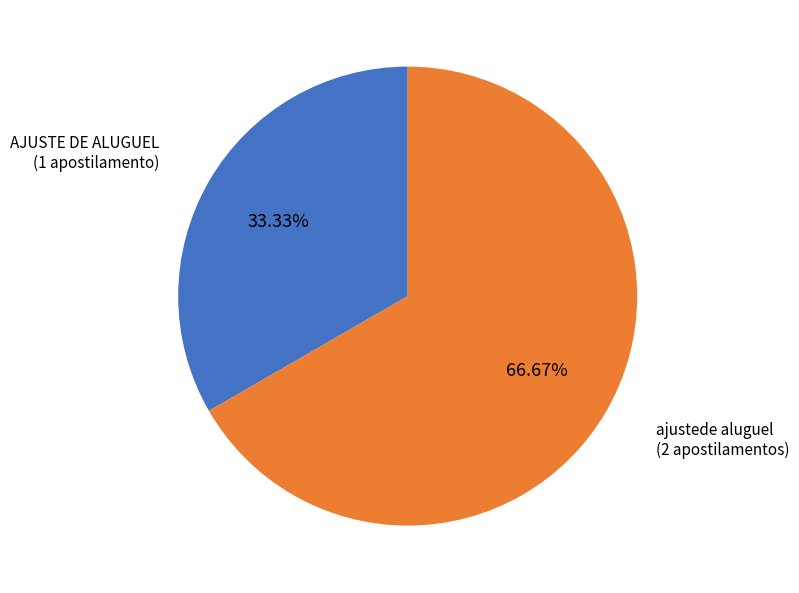

To the nearest percent, what is the combined percentage of ajustede aluguel and AJUSTE DE ALUGUEL?

100%